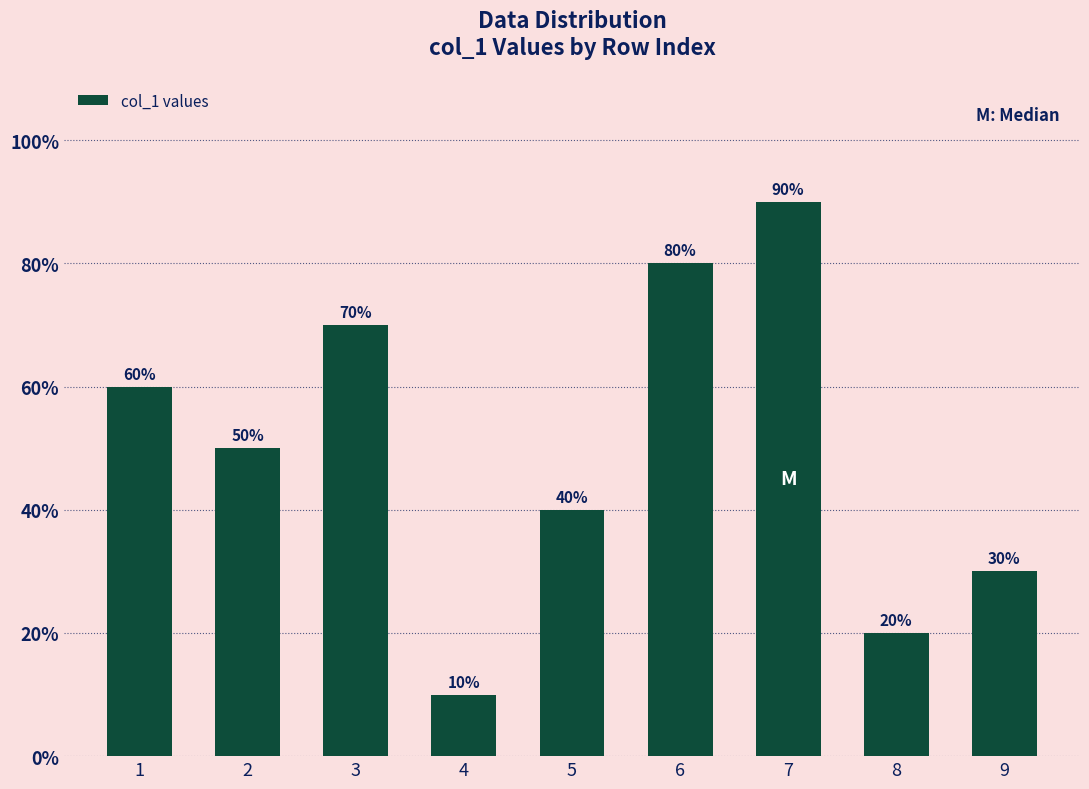

Are the bars horizontal?

No